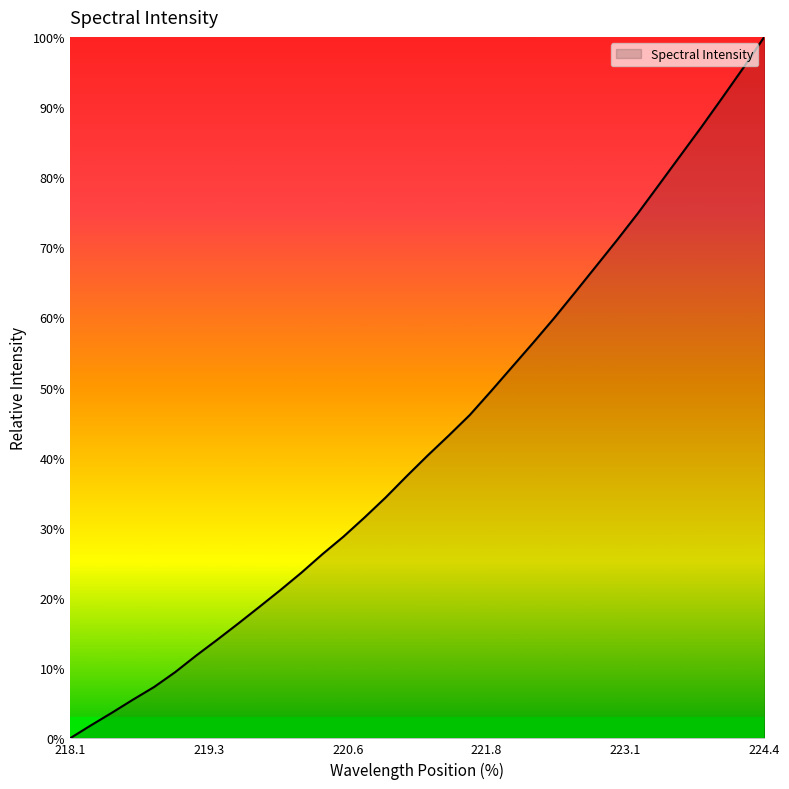

What is the greatest value displayed?

100.0